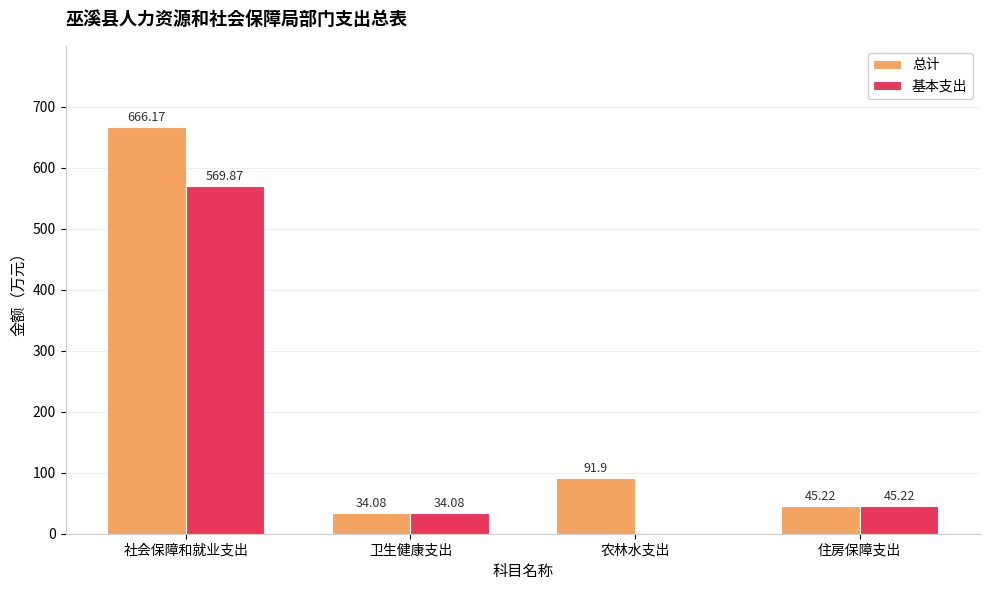

What are all the series names shown in the legend?

总计, 基本支出